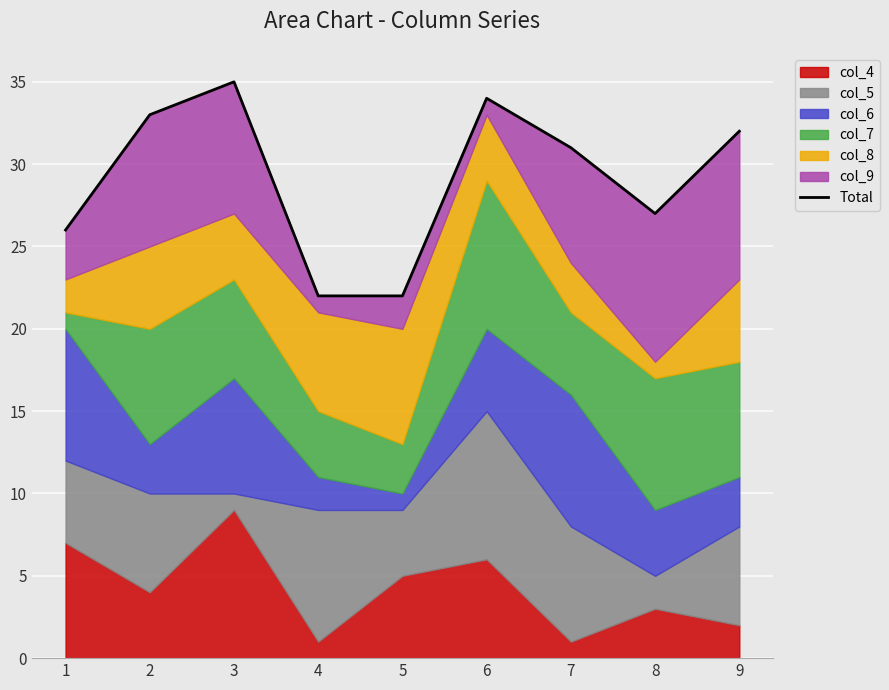

Reading left to right, extract all data points from this chart.

1=26	2=33	3=35	4=22	5=22	6=34	7=31	8=27	9=32